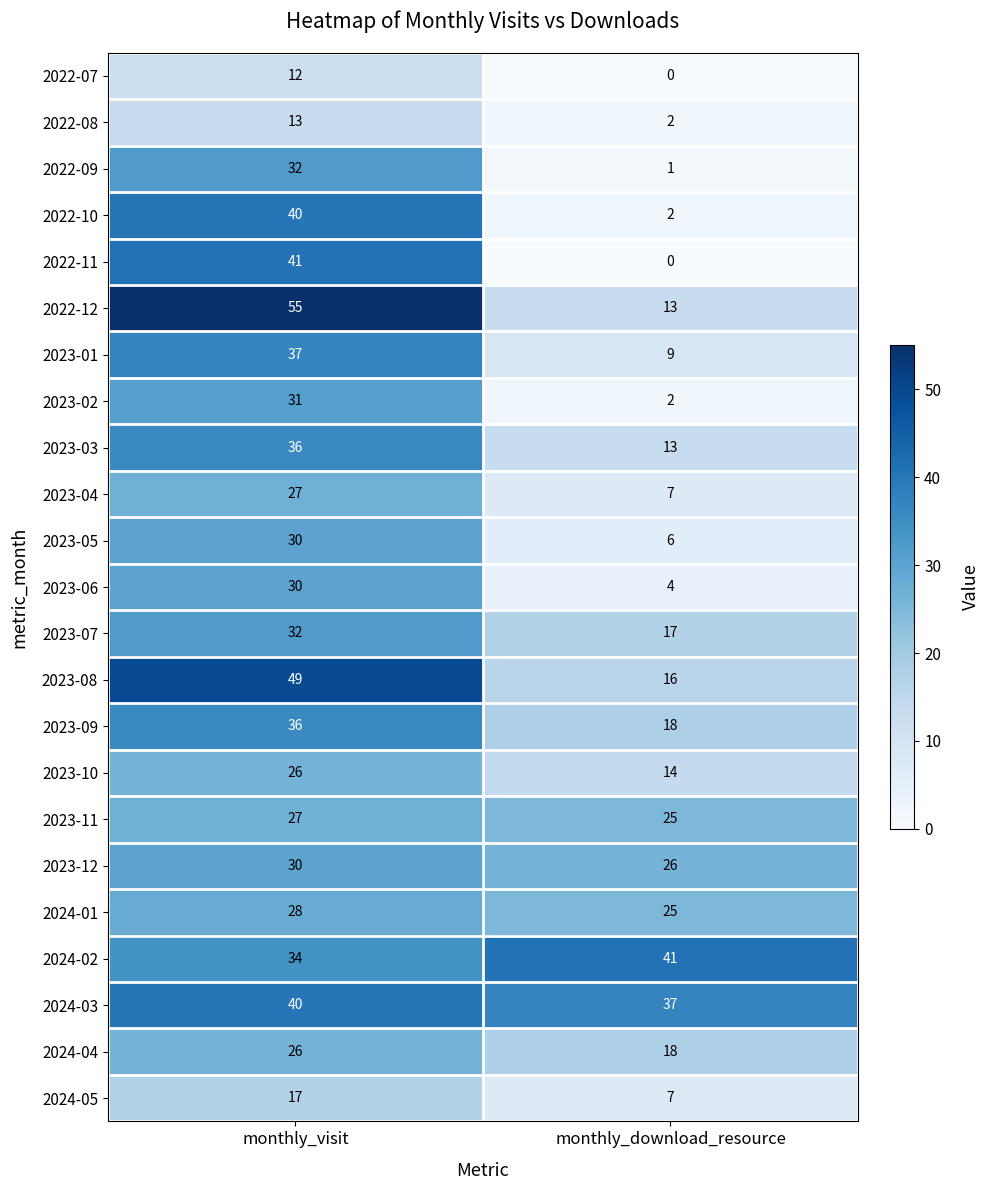

The value of 2024-03 at monthly_download_resource is 37. True or false?

True